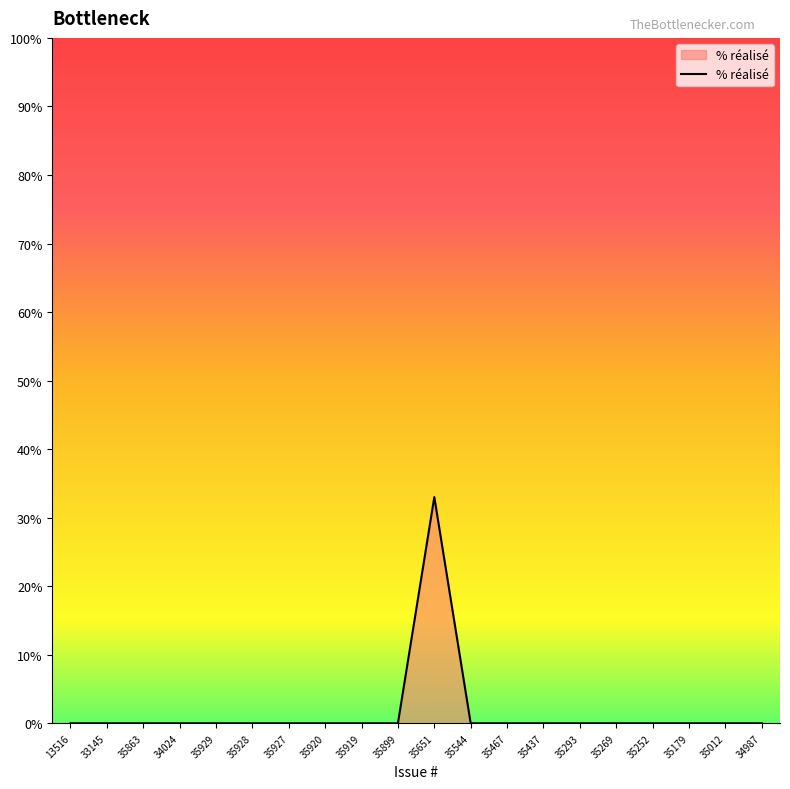

How many lines are shown in the chart?

1